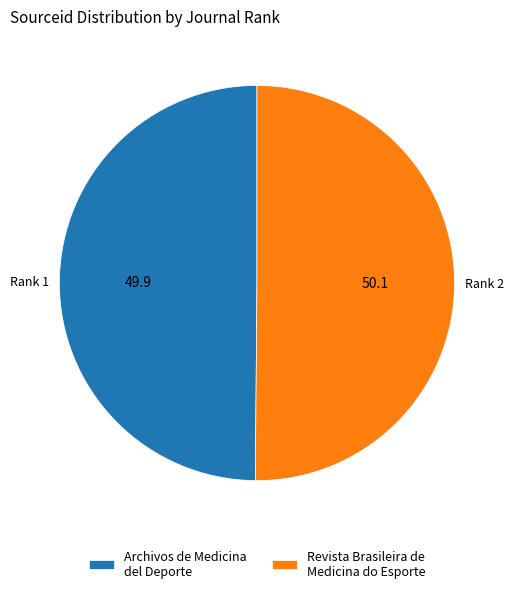

How many segments does this pie chart have?

2